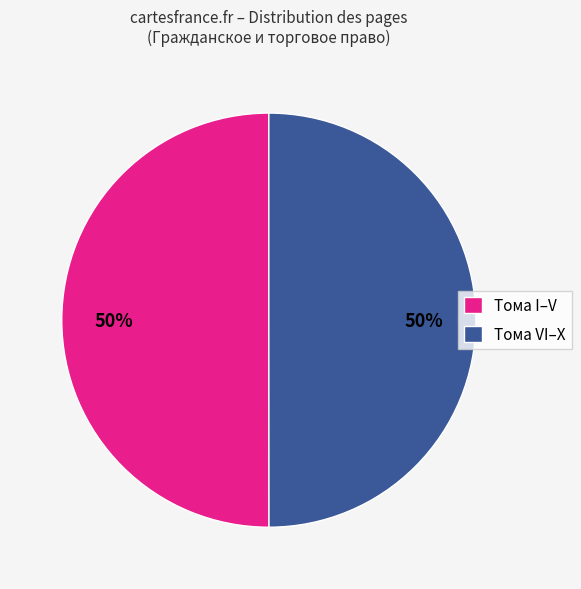

To the nearest percent, what is the combined percentage of Тома I–V and Тома VI–X?

100%